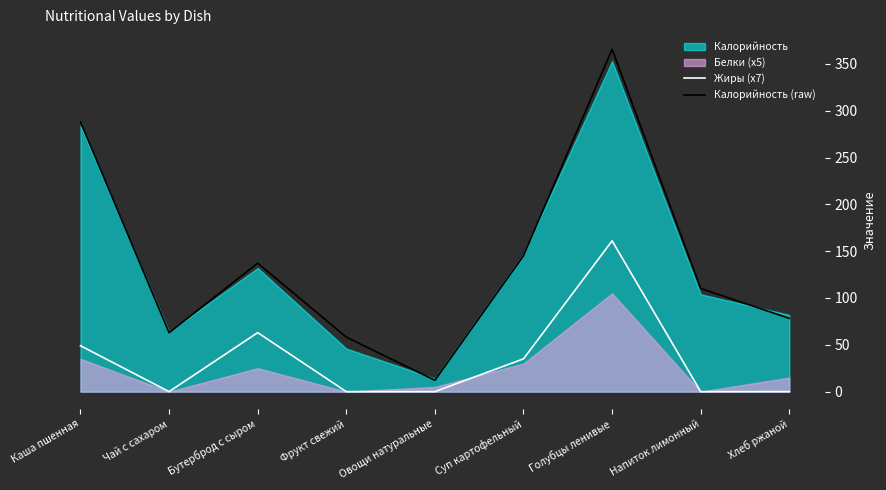

Between Каша пшенная and Чай с сахаром, which series saw the biggest shift?

Калорийность (raw)